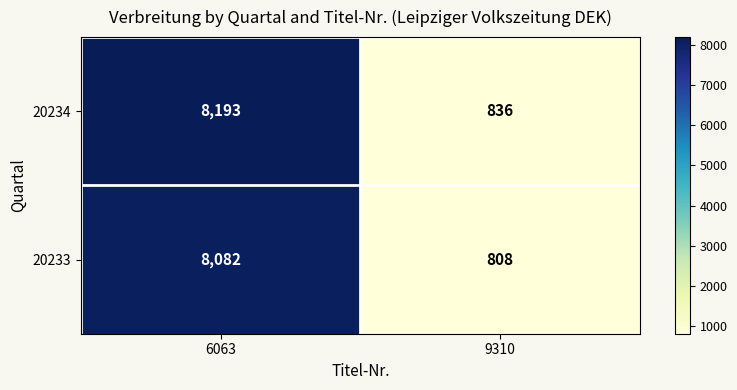

Between 6063 and 9310, which series saw the biggest shift?

20234